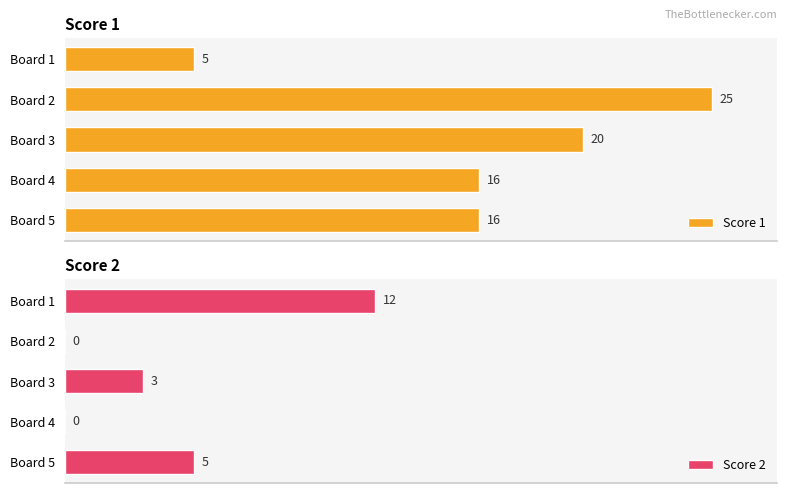

List the labels in order of Score 1 value, smallest first.

0, 15, 20, 10, 5